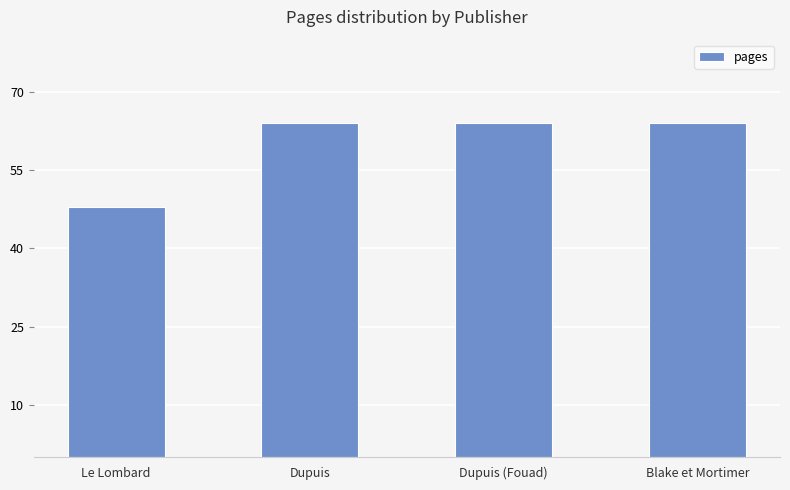

What is the difference between the maximum and minimum values?

16